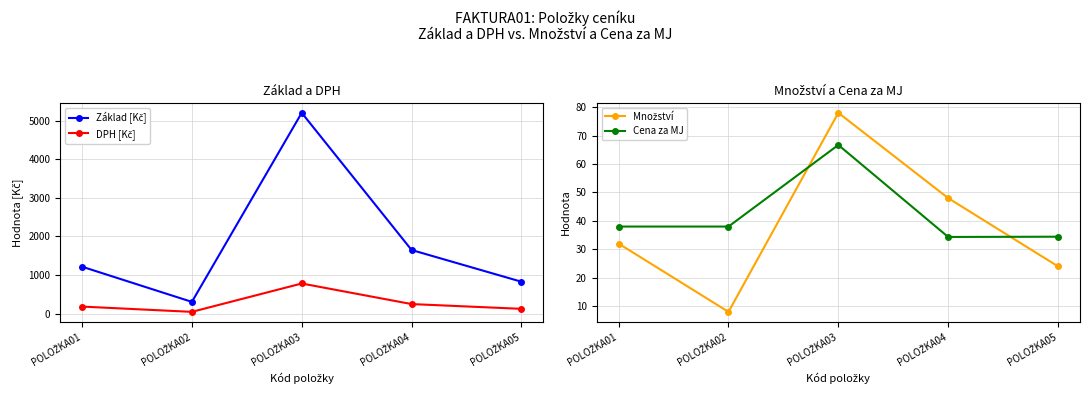

At which category is the sum across all series the highest?

POLOŽKA03